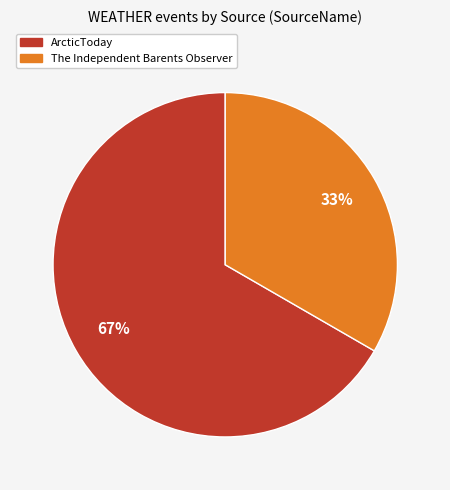

Does any single category account for the majority?

Yes